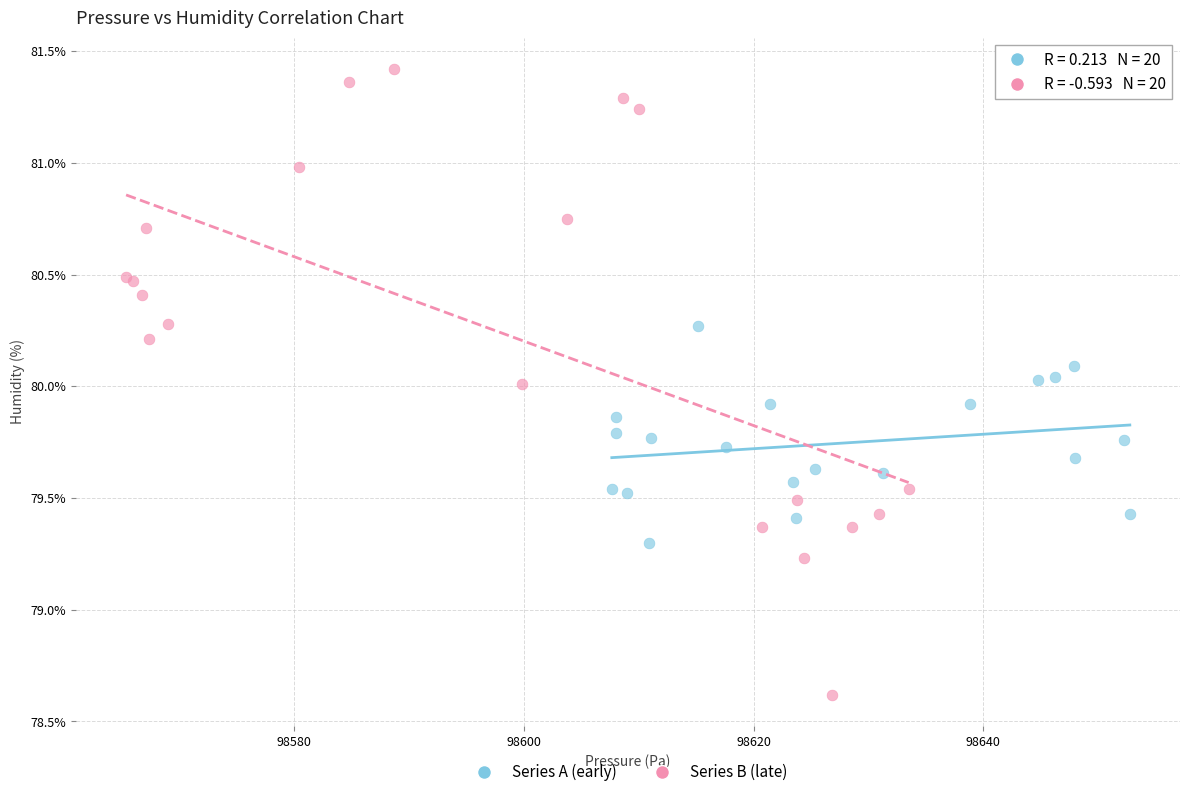

Which series has the widest spread of Y values?

Series B (late)